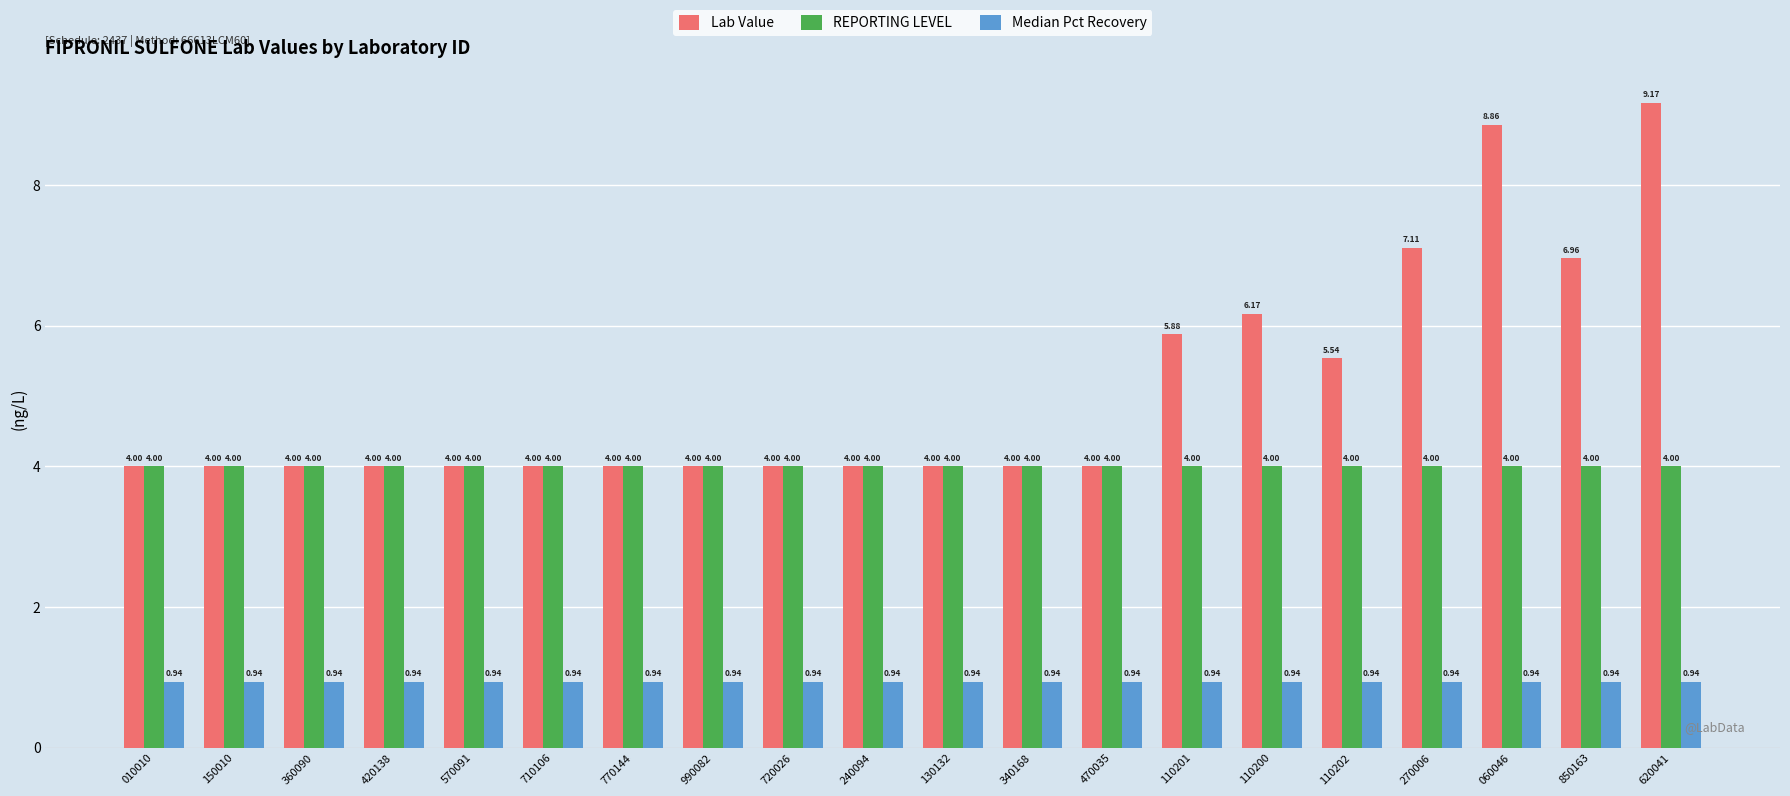

Rank the series by their maximum value, from lowest to highest.

Median Pct Recovery, REPORTING LEVEL, Lab Value